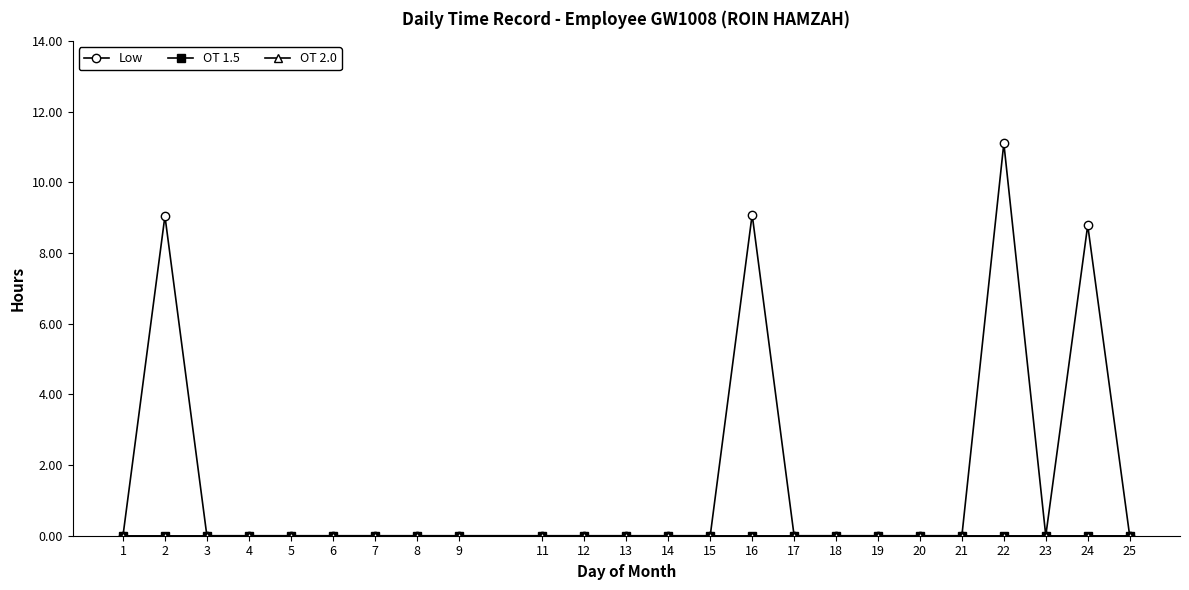

Which category has the highest value across all series?

22